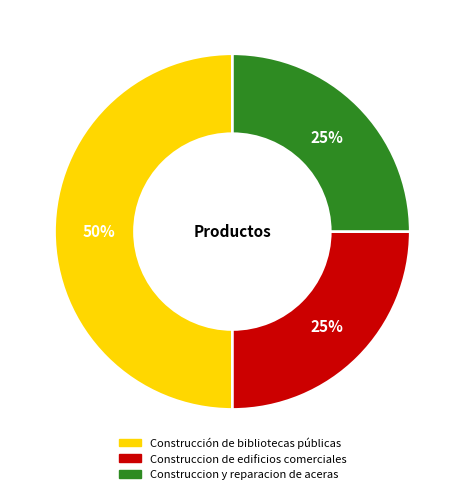

The Construccion de edificios comerciales slice represents 25% of the pie. True or false?

True